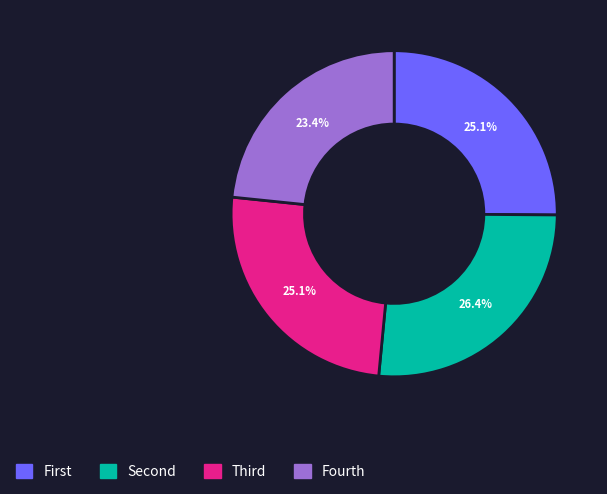

Is there any slice that represents more than half of the pie?

No